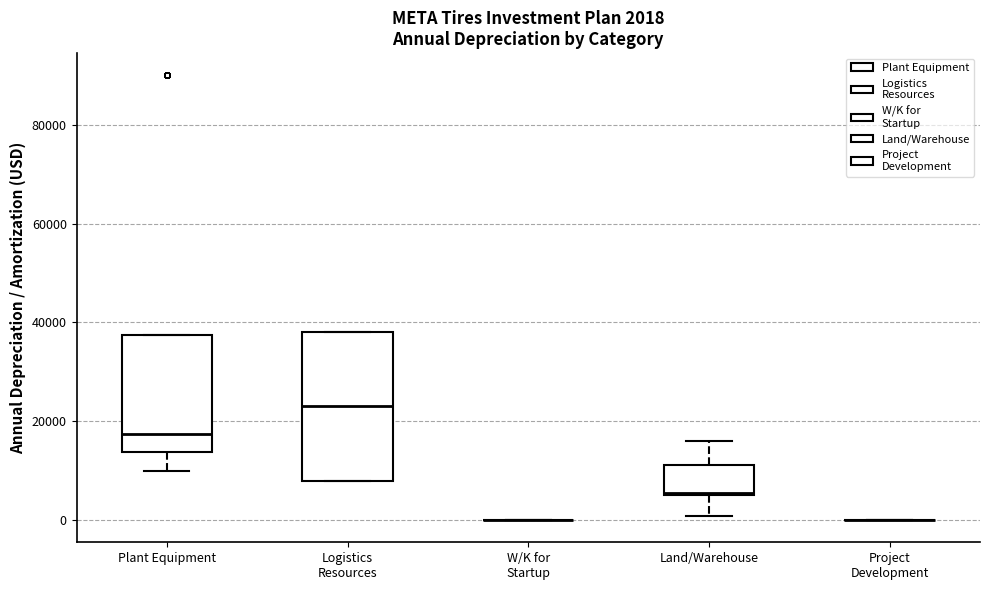

Comparing the boxes themselves (not the whiskers), which one is the tallest?

Logistics Resources